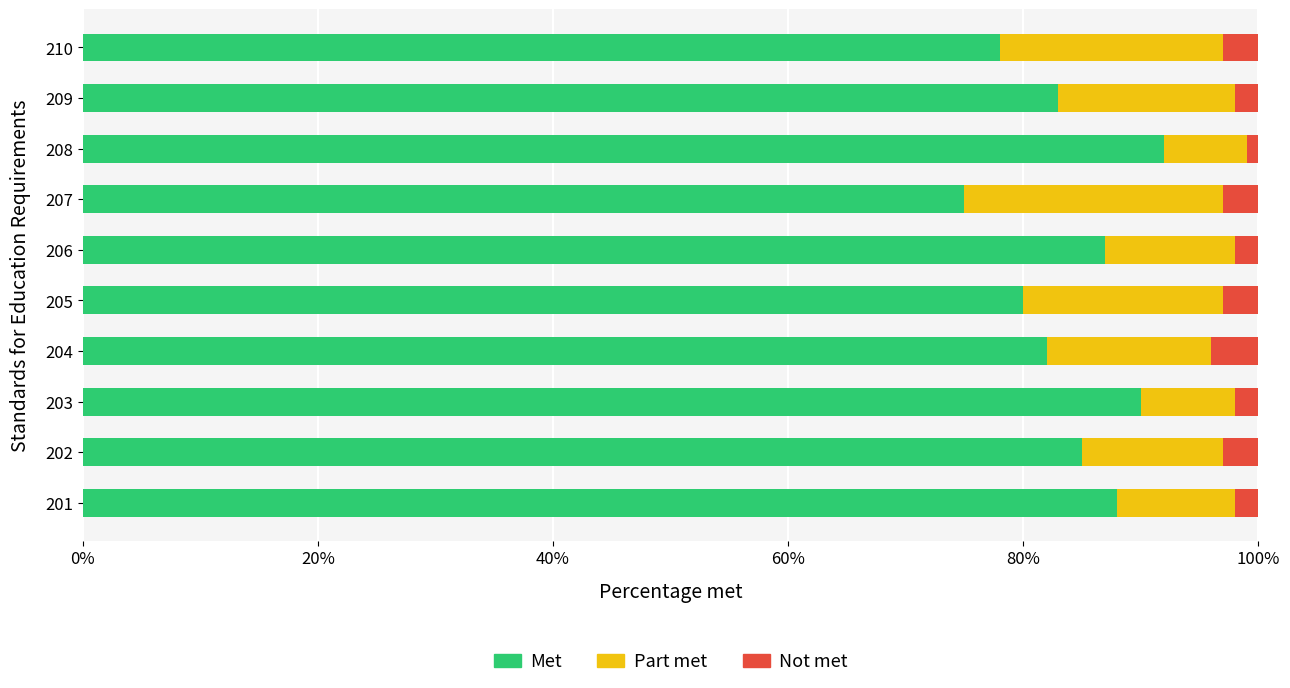

What is the maximum value for Met?

92